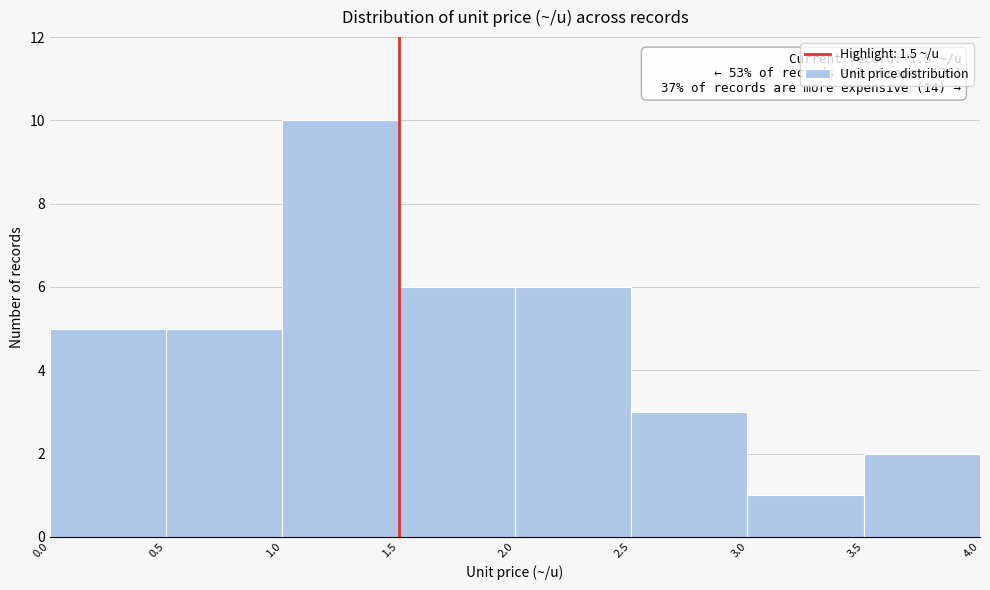

Over which range of the x-axis is the bar tallest?

1.0 to 1.5